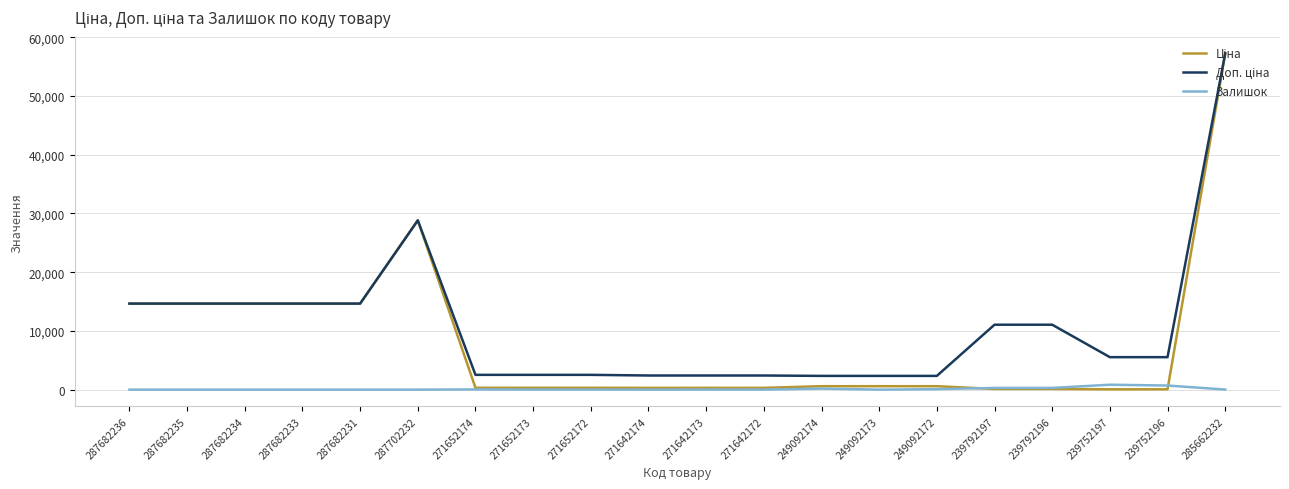

What is the maximum value shown in the chart?

57235.5